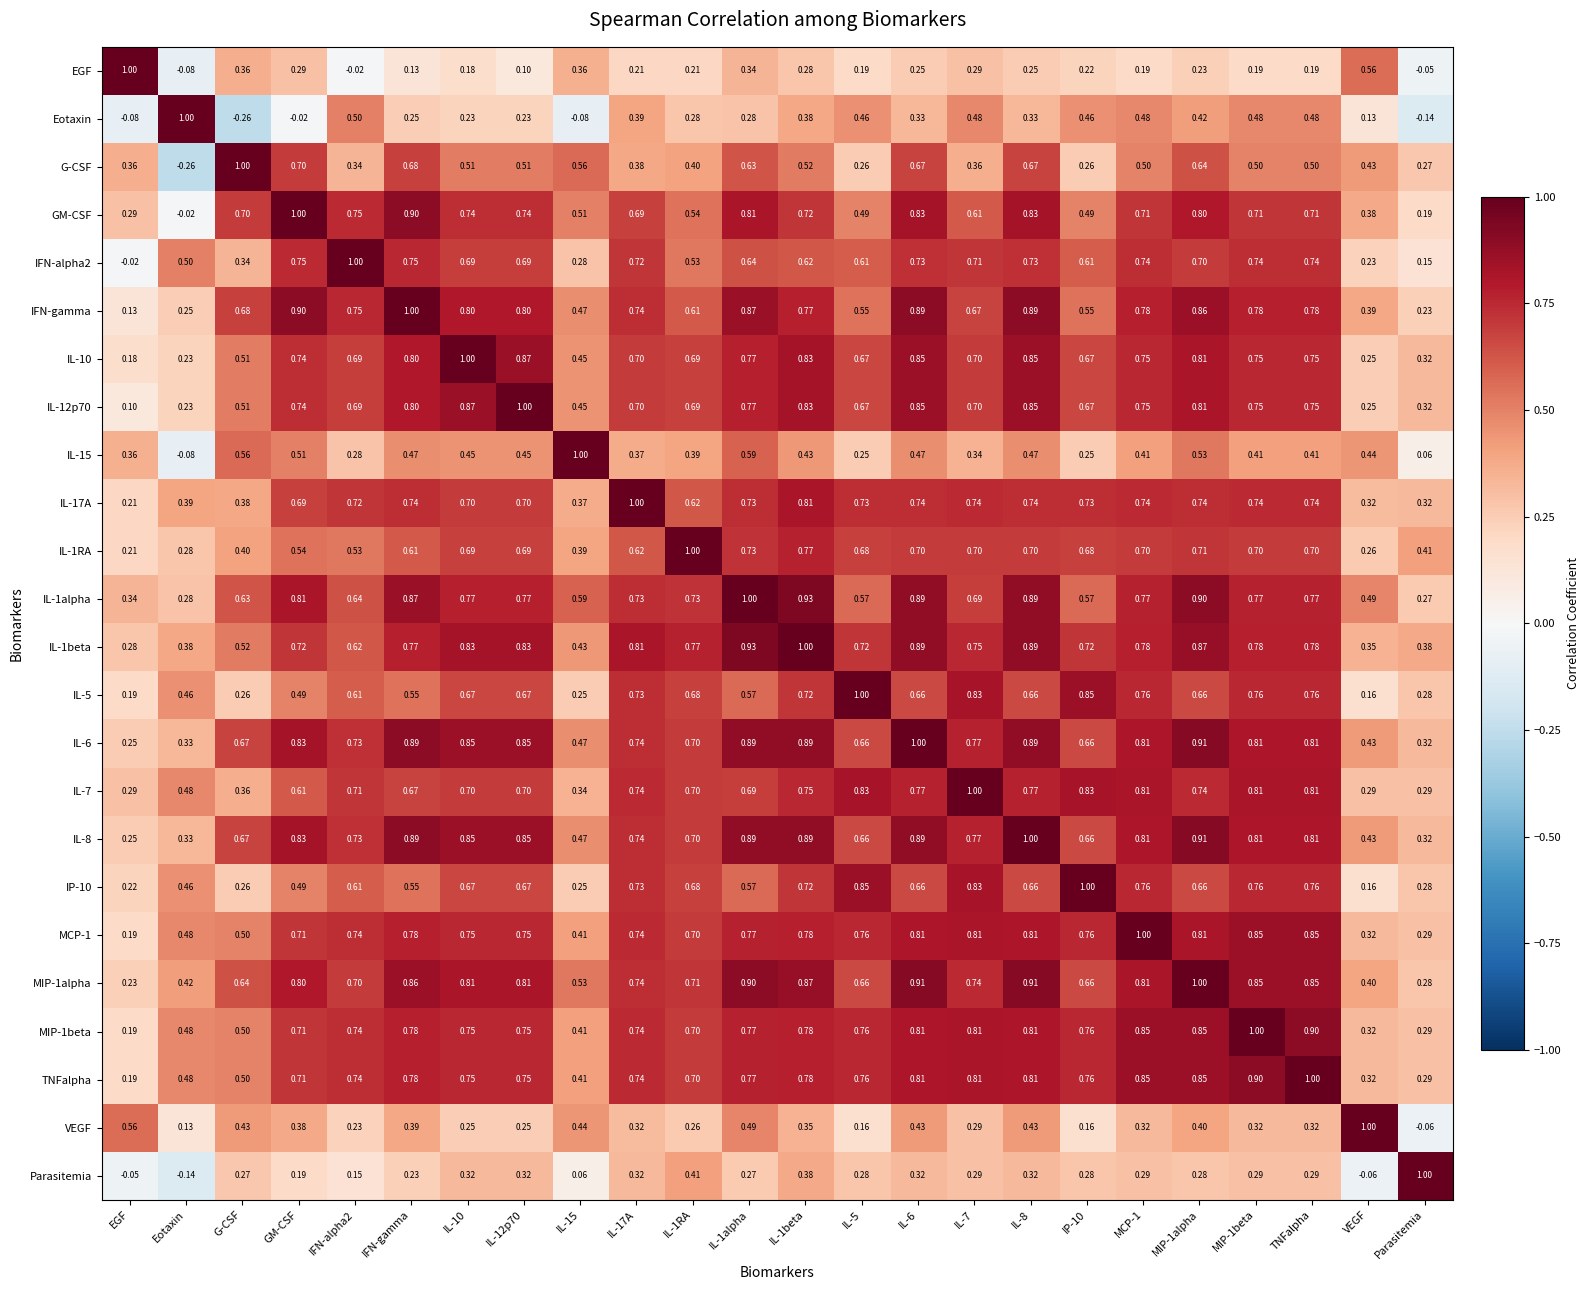

Which category has the lowest value in the Eotaxin series?

G-CSF